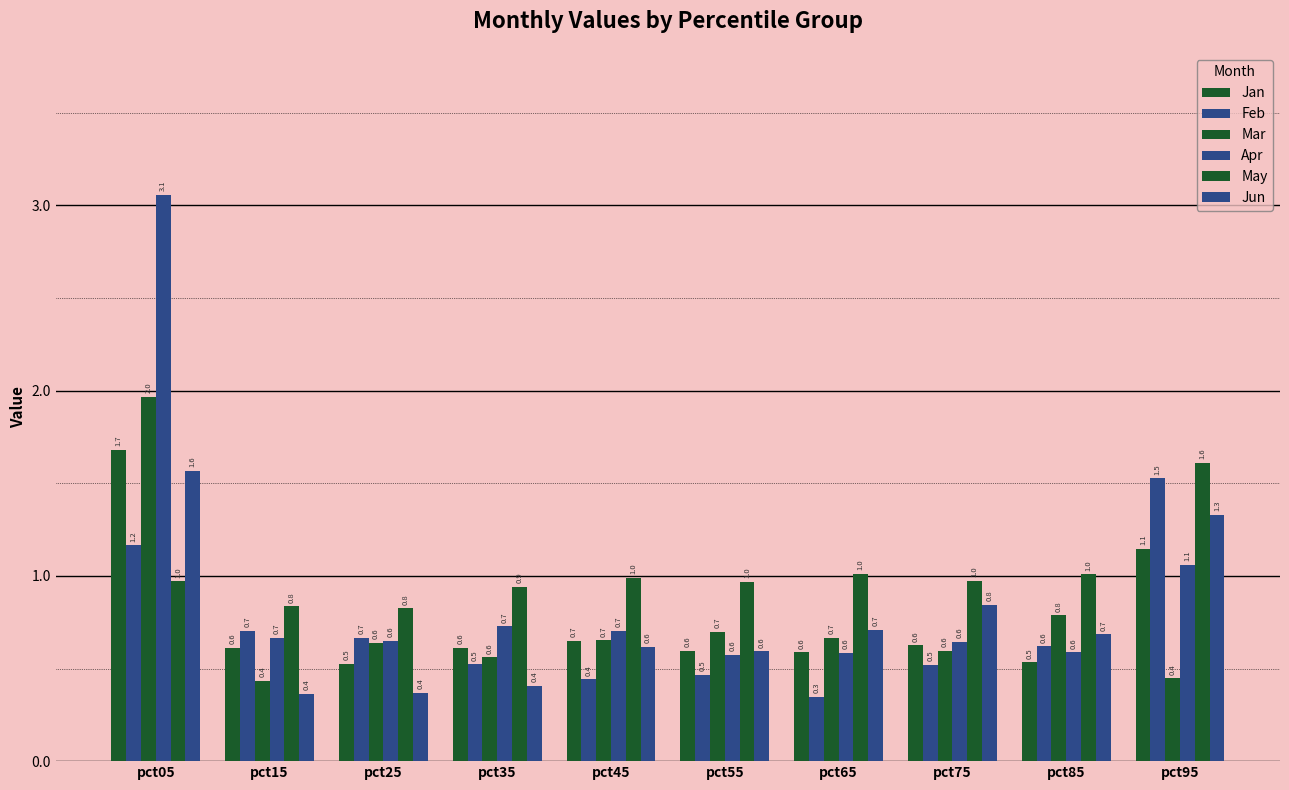

What is the total value across all series at pct05?

10.4